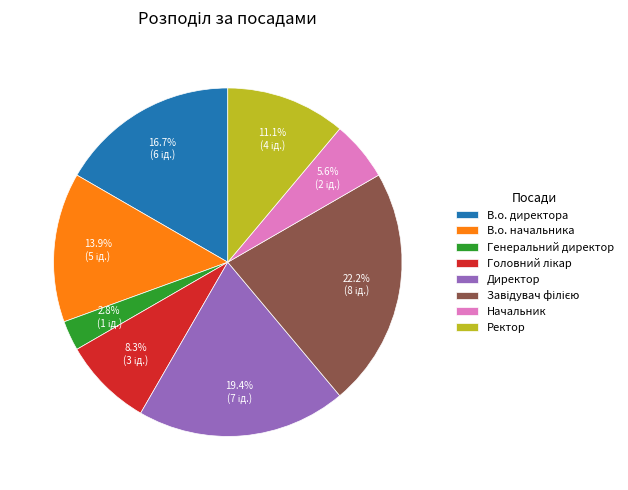

Does any single category account for the majority?

No